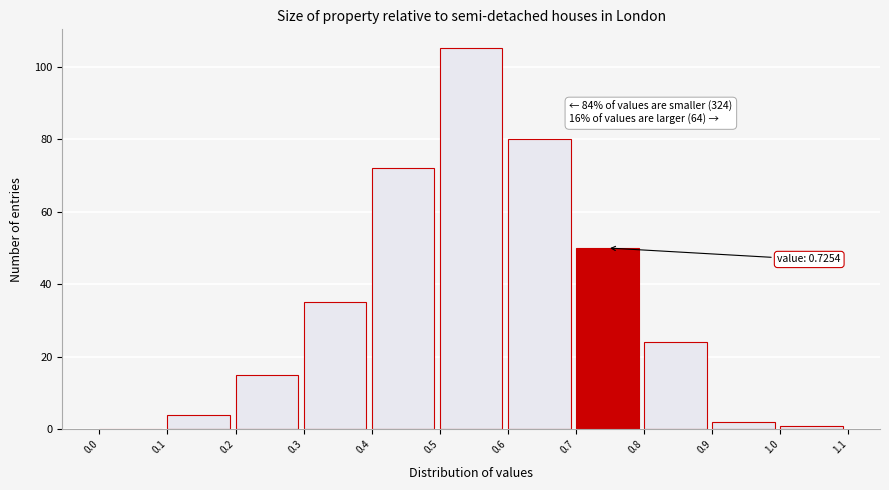

Which range on the x-axis has the tallest bar?

0.5 to 0.6